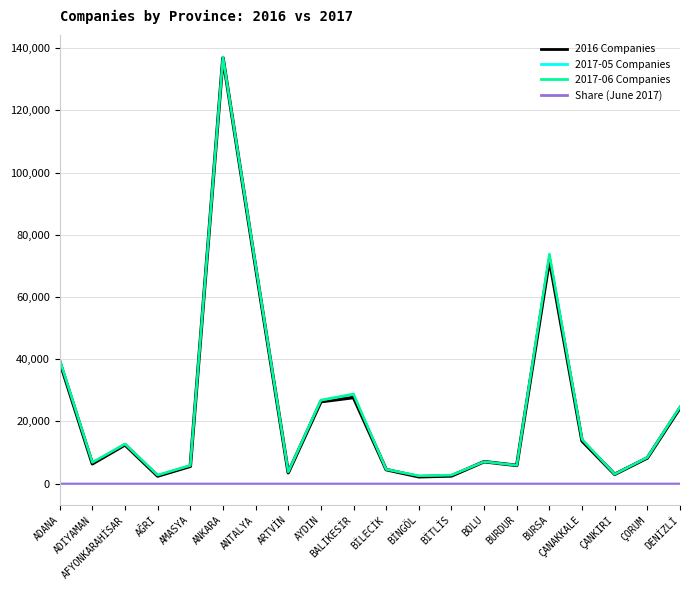

Between AFYONKARAHİSAR and ÇANKIRI, which series saw the biggest shift?

2017-06 Companies